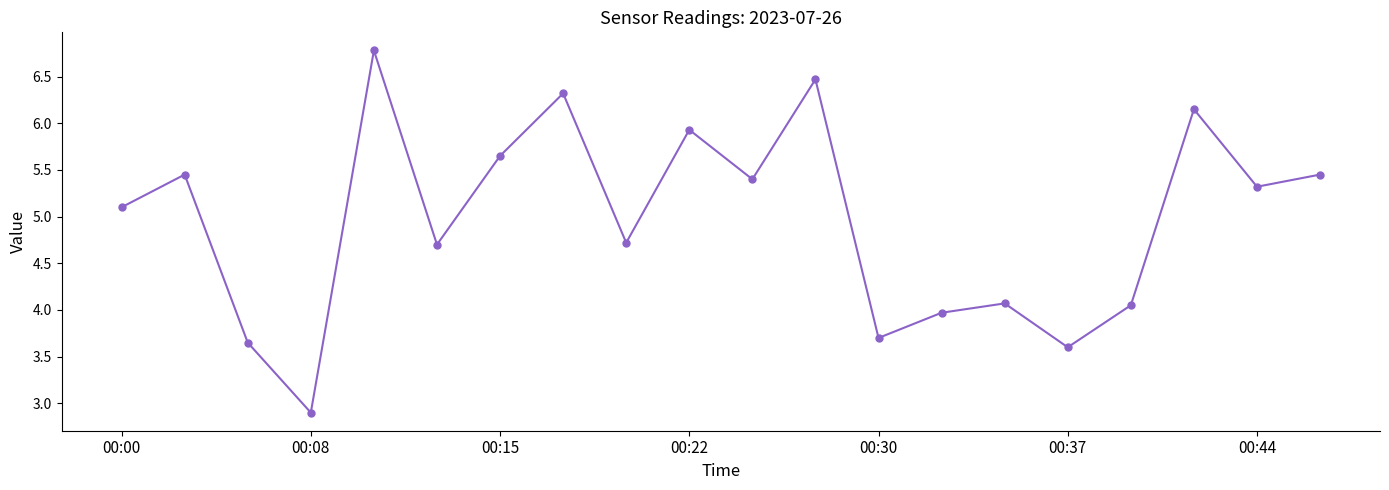

What is the maximum value shown in the chart?

6.8